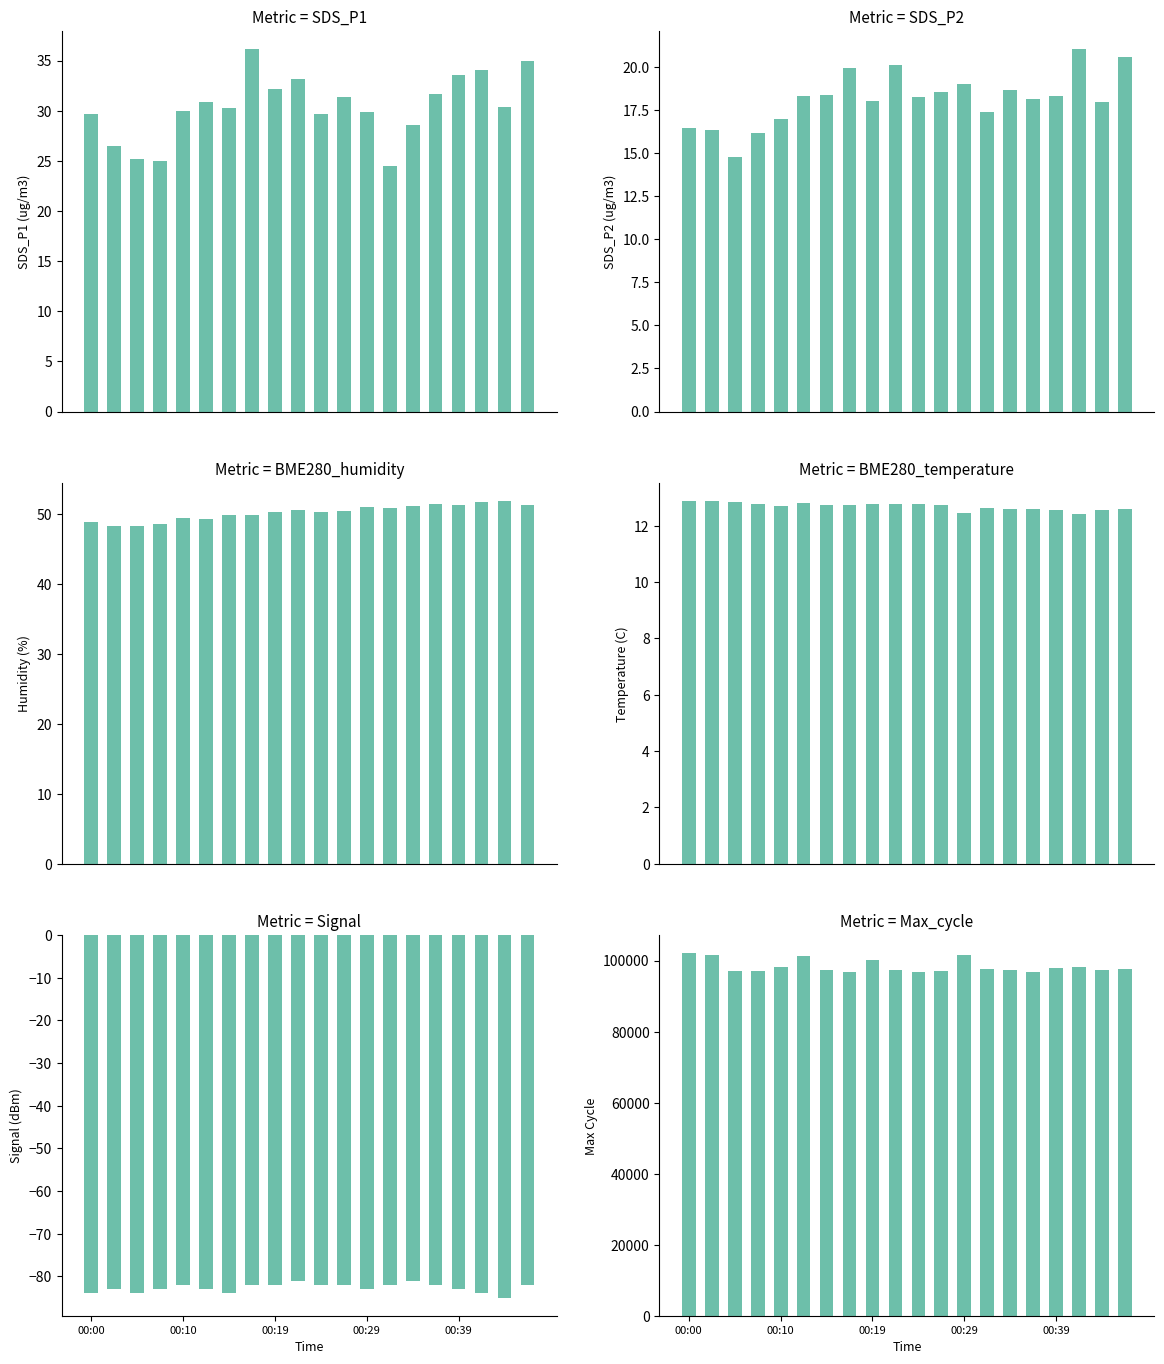

What is the sum of all SDS_P1 values?

607.5